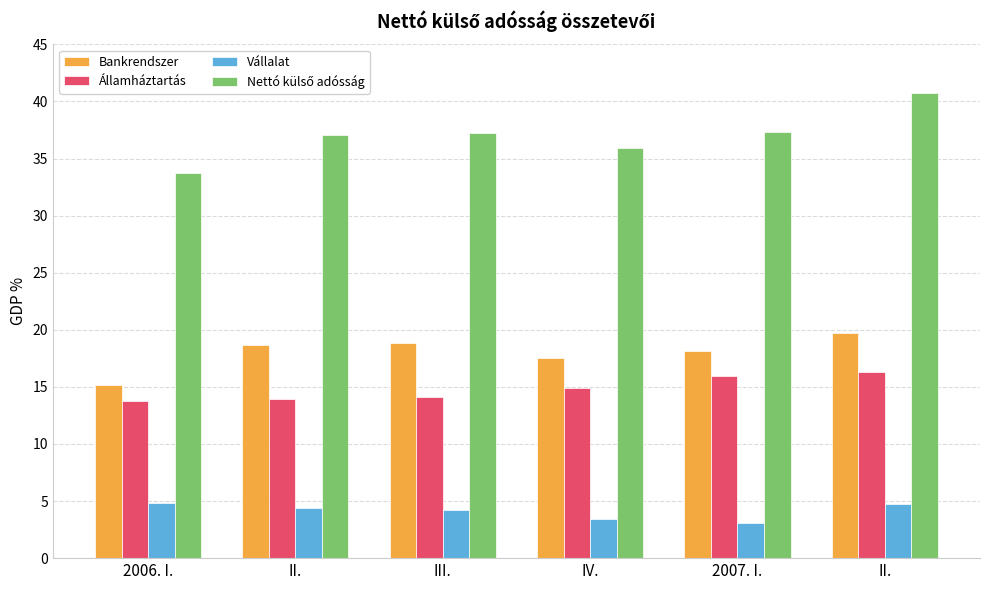

Count the number of data series in this chart.

4